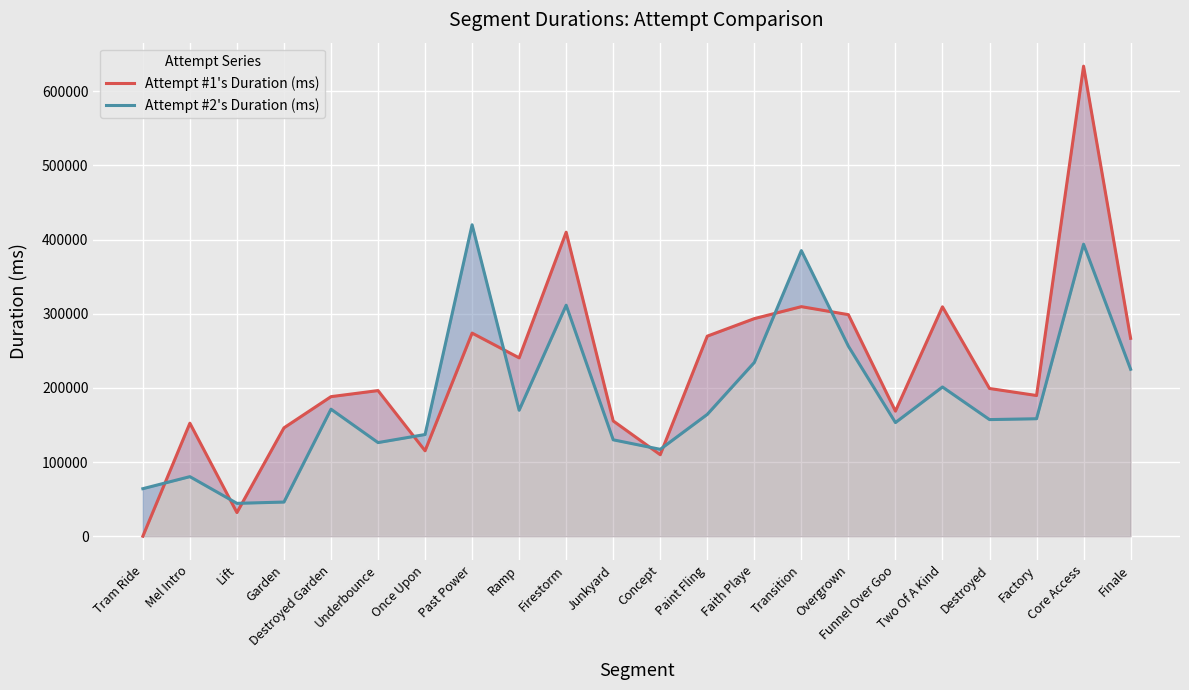

Is it true that Attempt #2's Duration (ms) equals 29607 at Tram Ride?

False